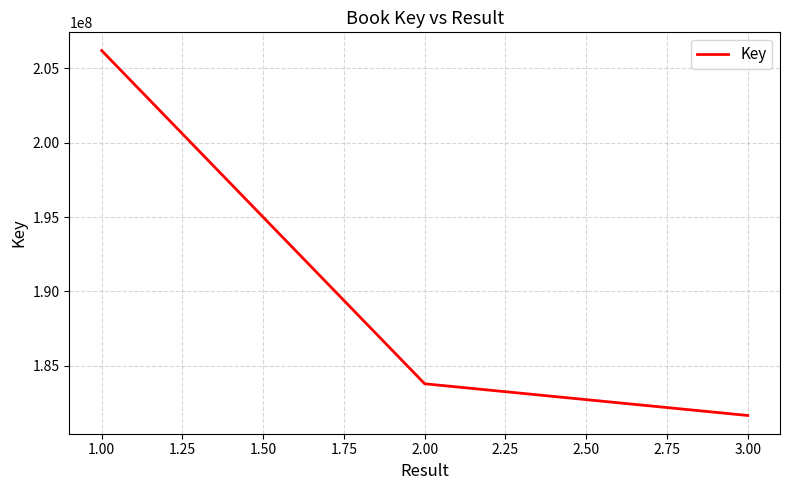

At which category does the chart reach its peak across all series?

1.00